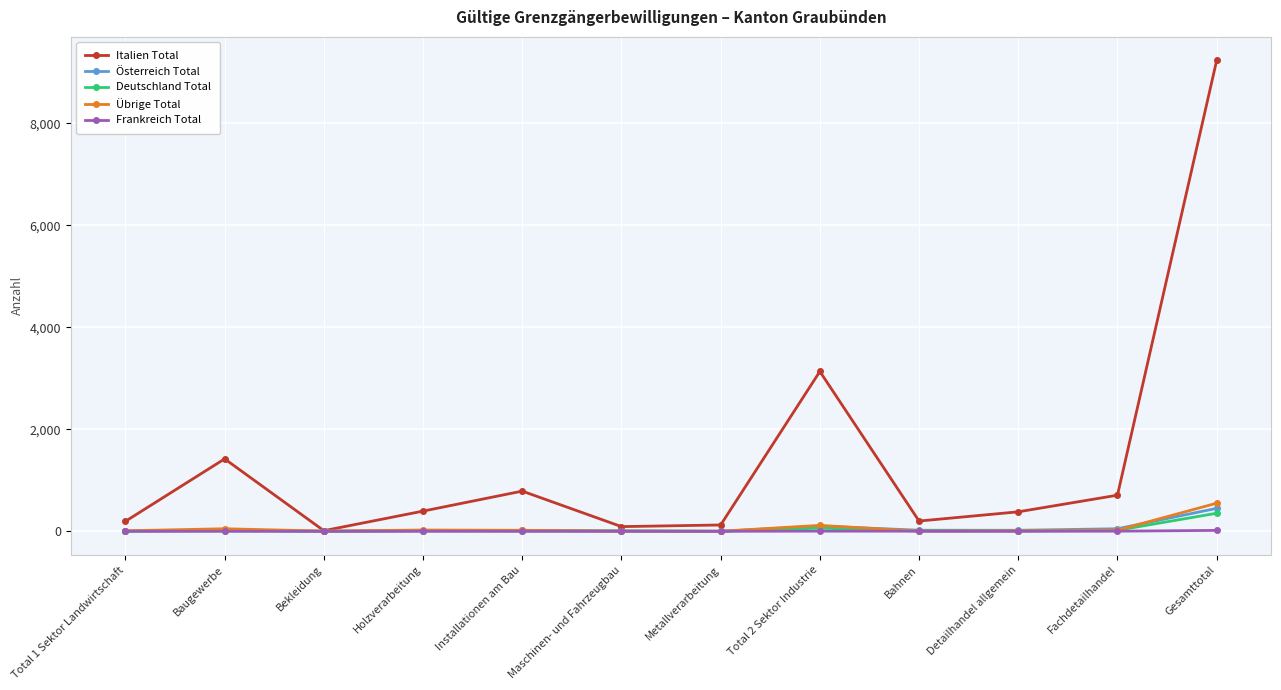

Does the chart have visible grid lines?

Yes